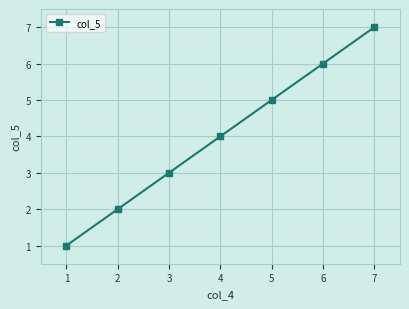

The value at 6 is 3. True or false?

False